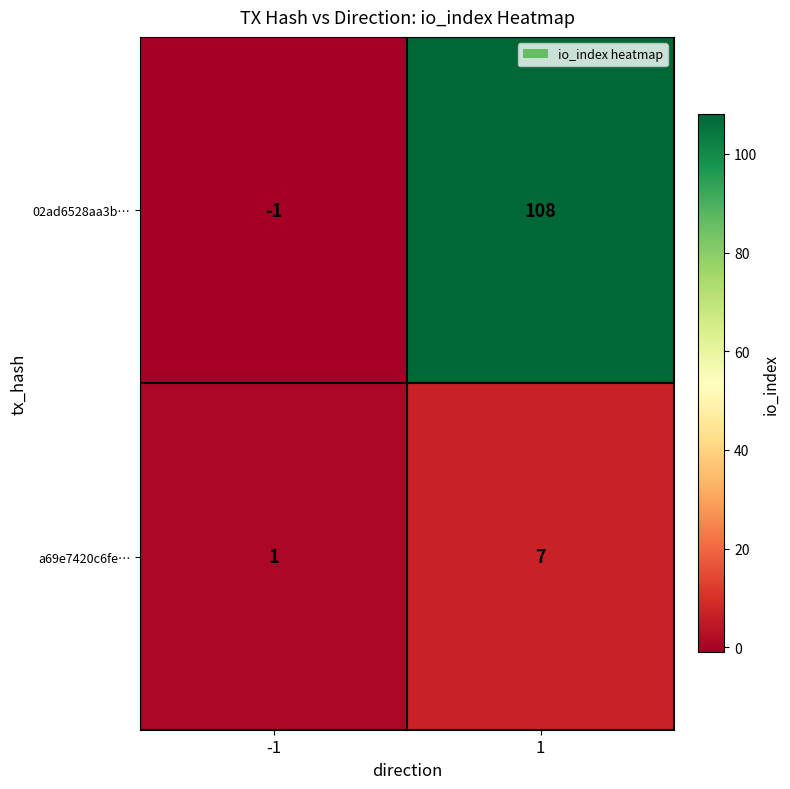

Which category has the lowest value across all series?

-1